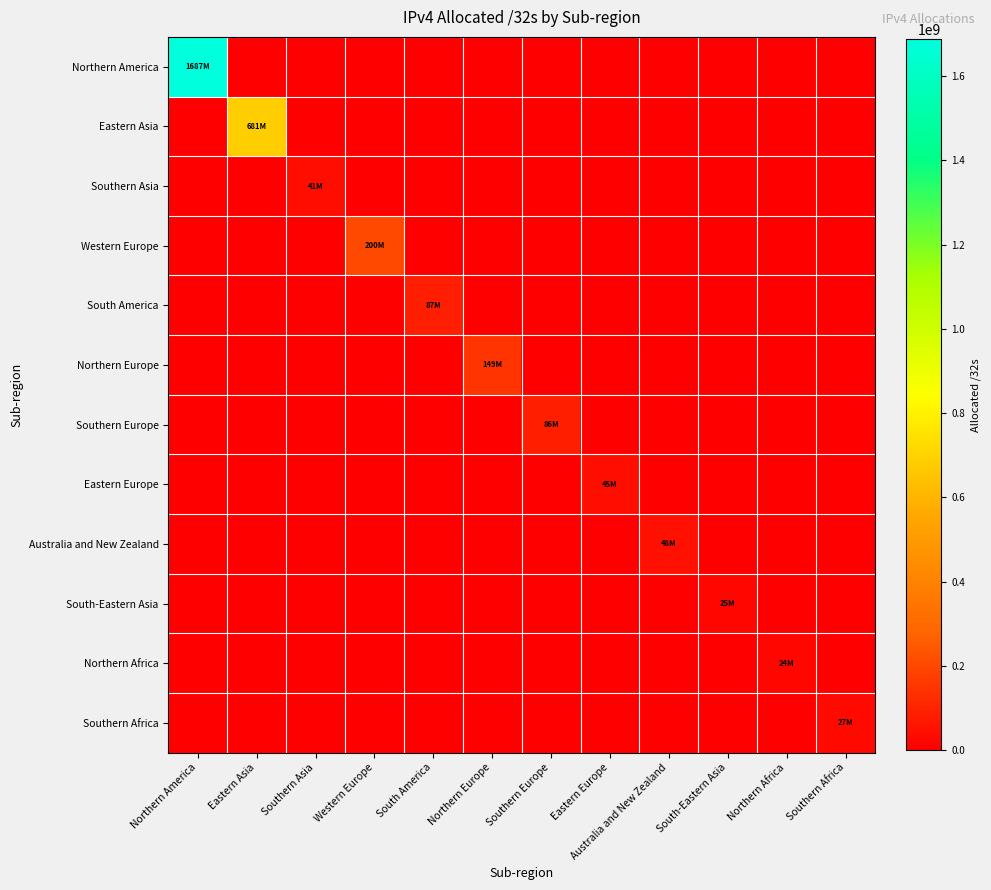

At South America, list the series in order from smallest to largest.

Northern America, Eastern Asia, Southern Asia, Western Europe, Northern Europe, Southern Europe, Eastern Europe, Australia and New Zealand, South-Eastern Asia, Northern Africa, Southern Africa, South America